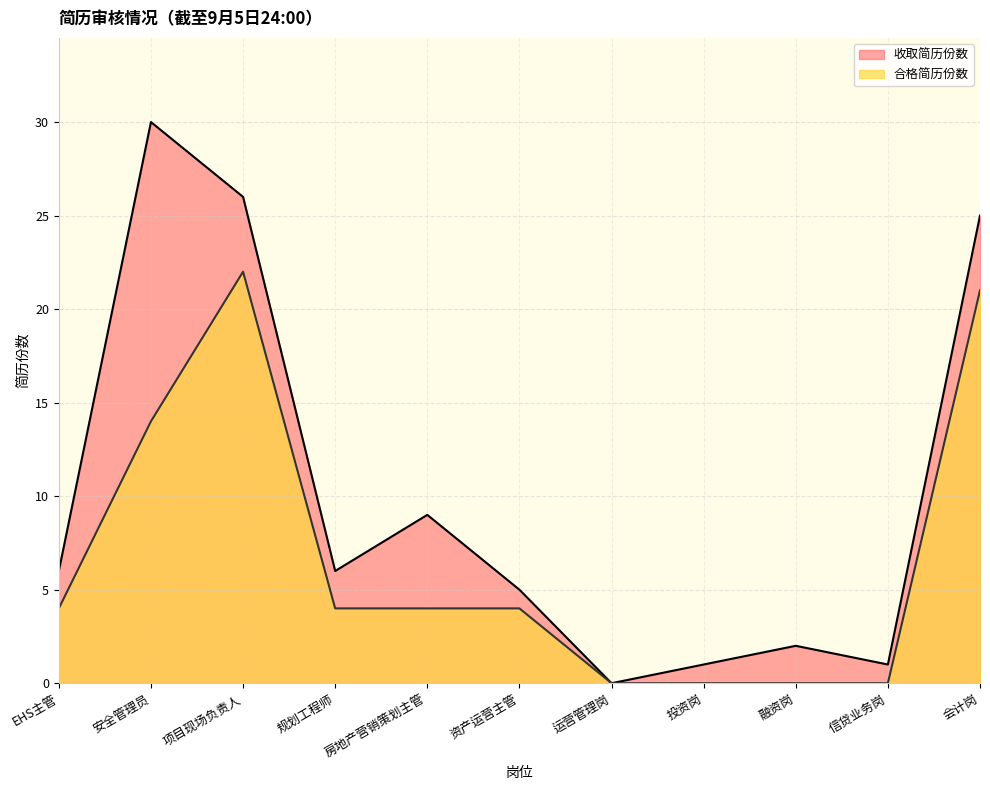

List the series in order of their peak value, highest first.

收取简历份数, 合格简历份数